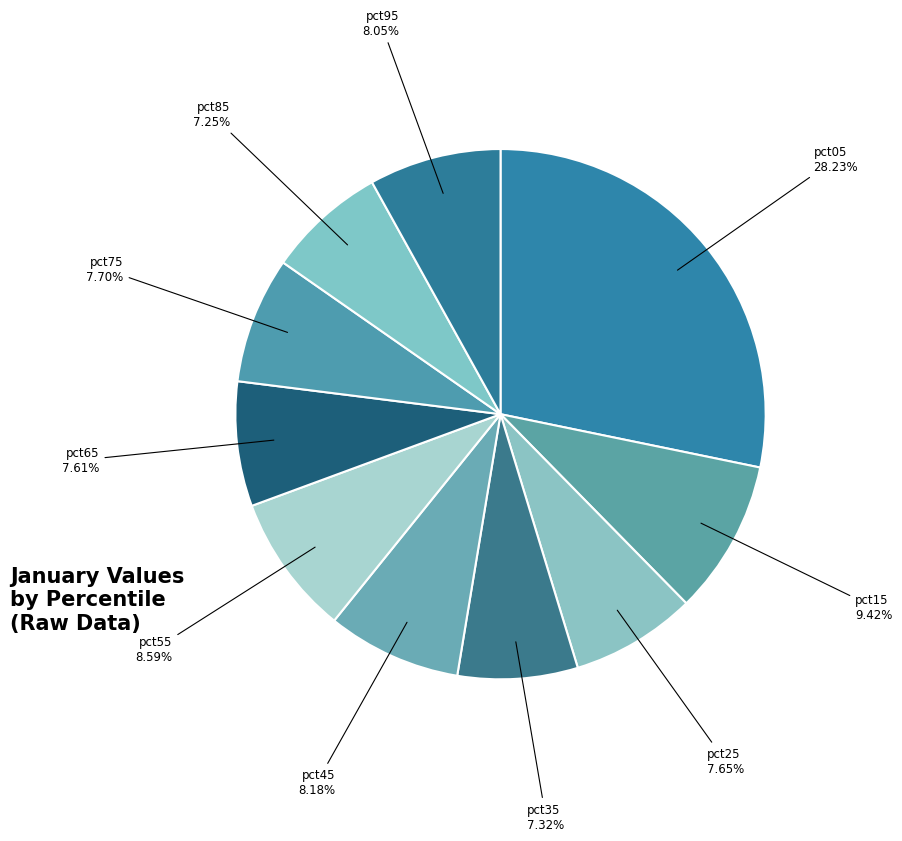

How many slices are in this pie chart?

10